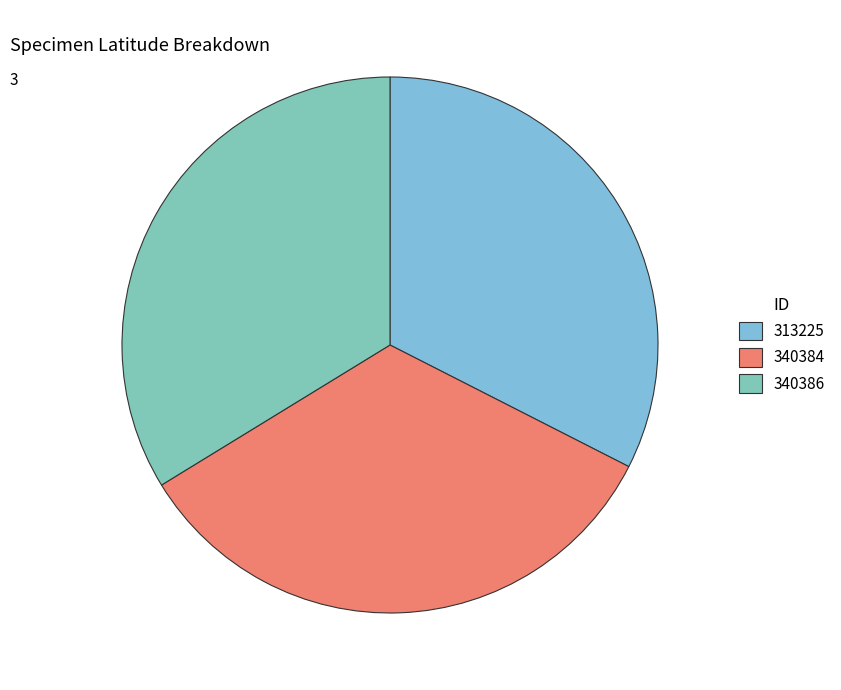

To the nearest percent, what is the difference between the largest and smallest slice percentages?

1%